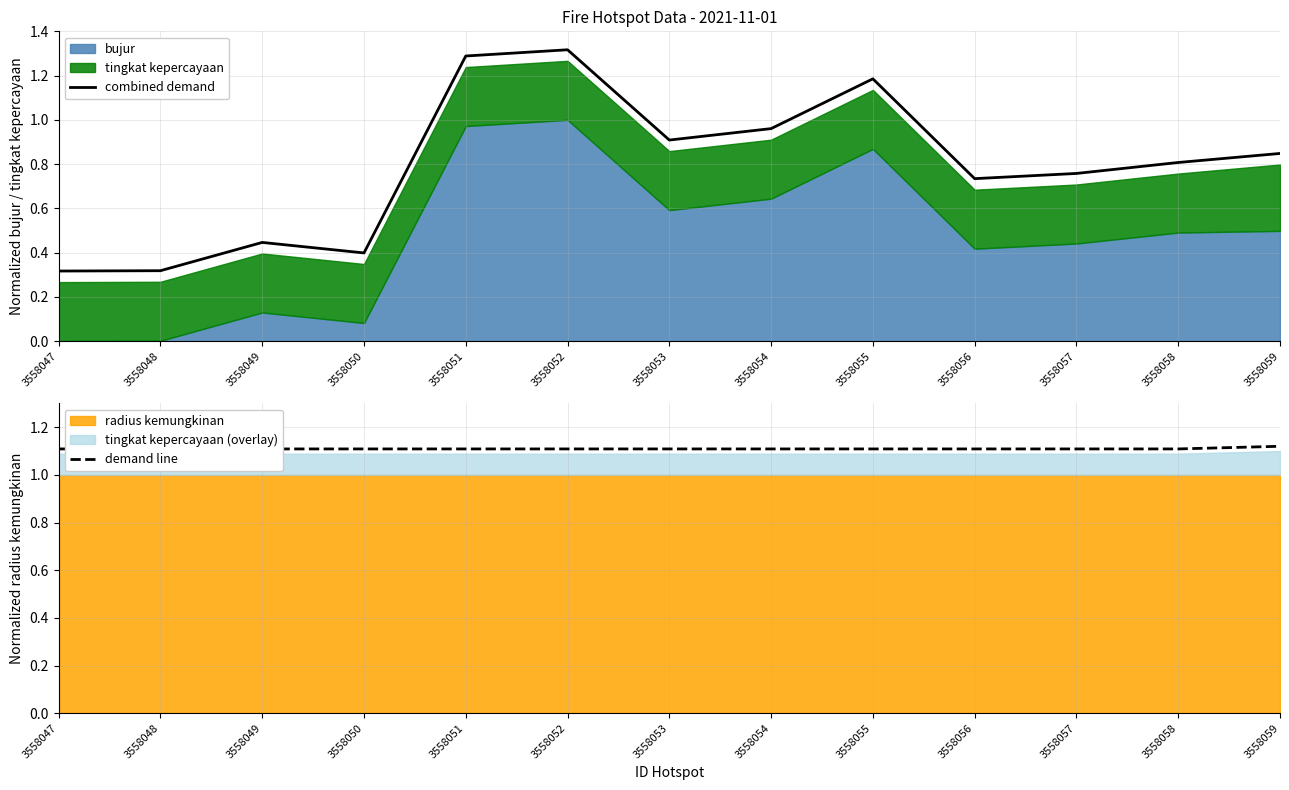

True or false: demand line has a value of 1.7 at 3558047.

False